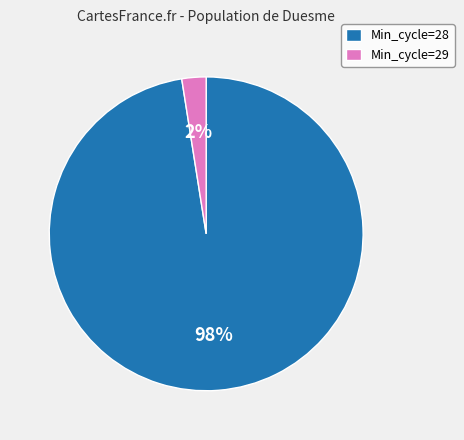

True or false: Min_cycle=29 accounts for 2% of the total.

True